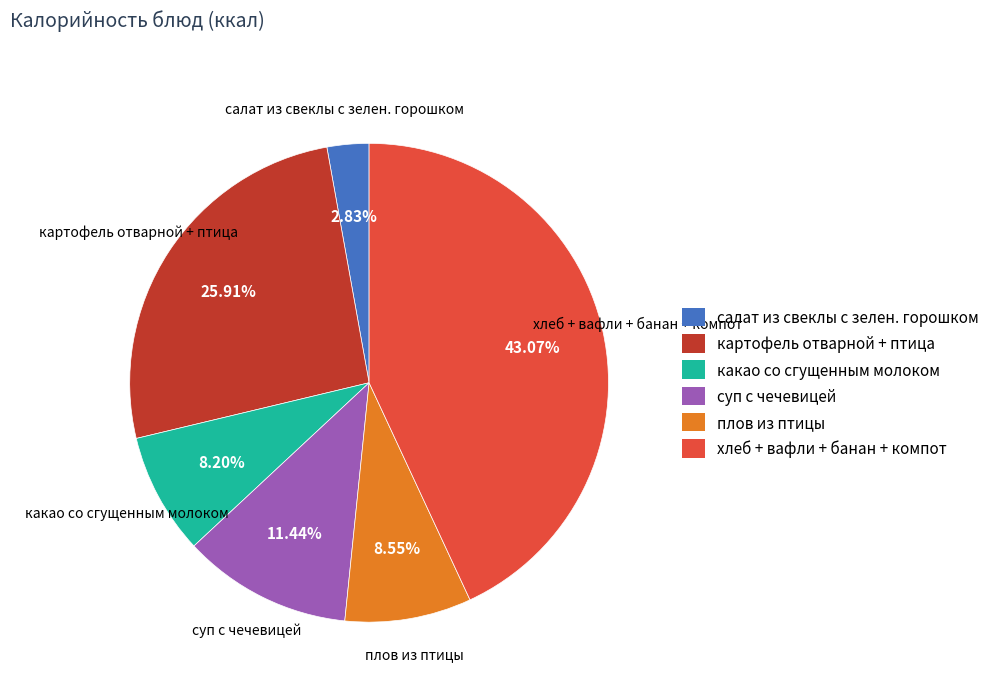

Between какао со сгущенным молоком and хлеб + вафли + банан + компот, which is larger?

хлеб + вафли + банан + компот